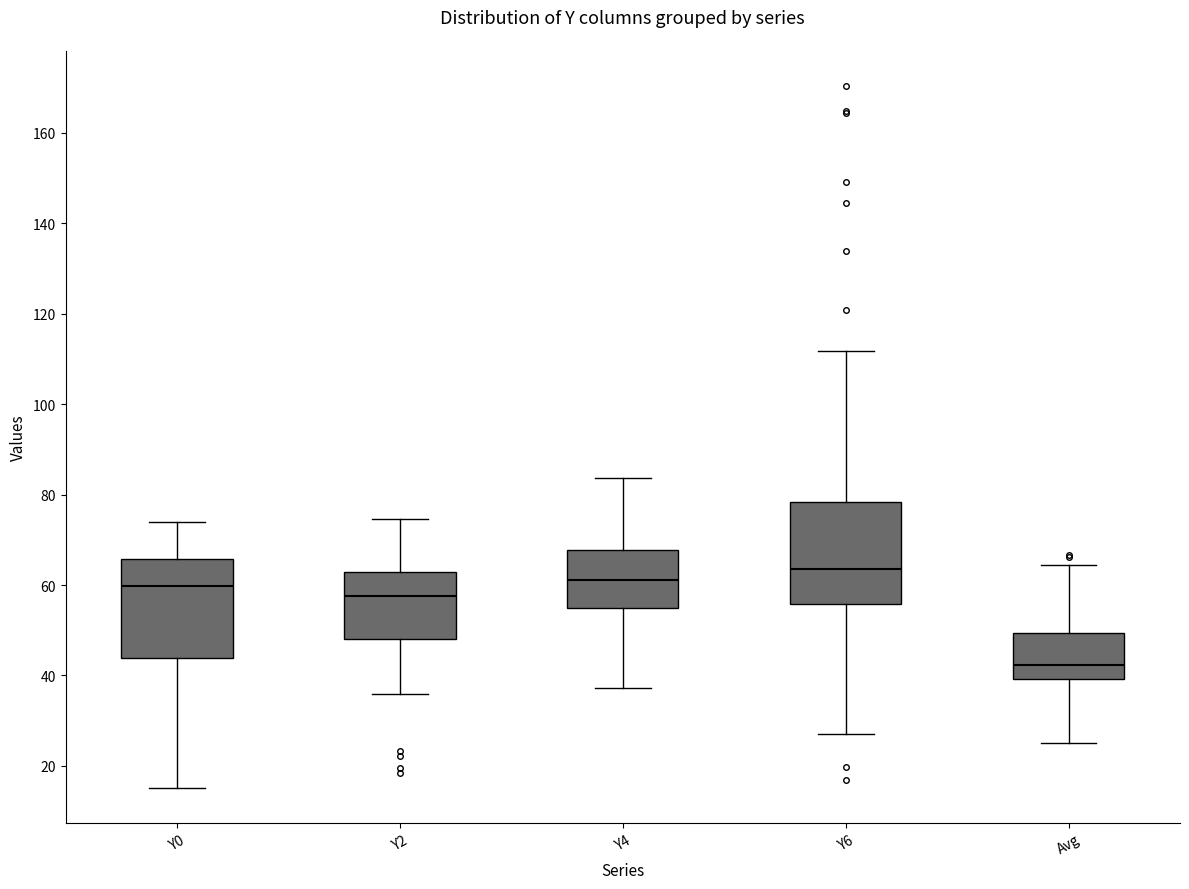

Which box has the highest median line?

Y6